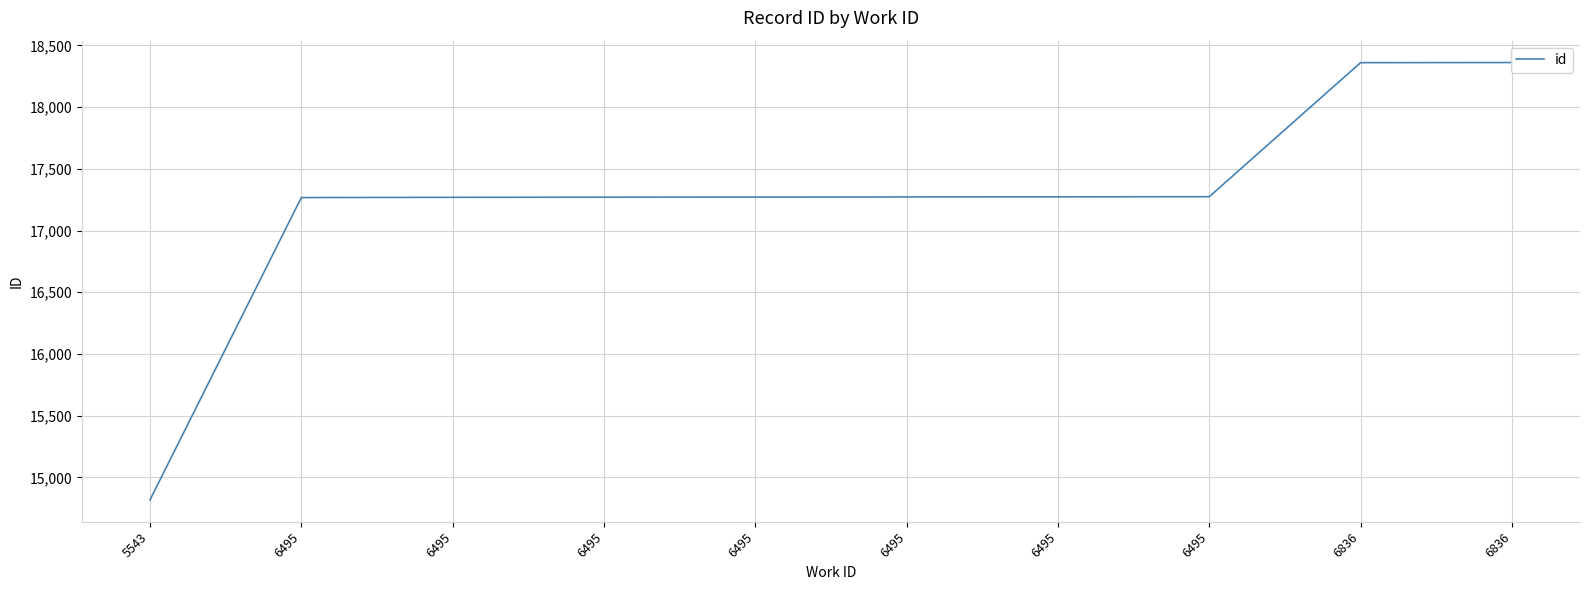

At which label does the data first exceed 17272?

6495